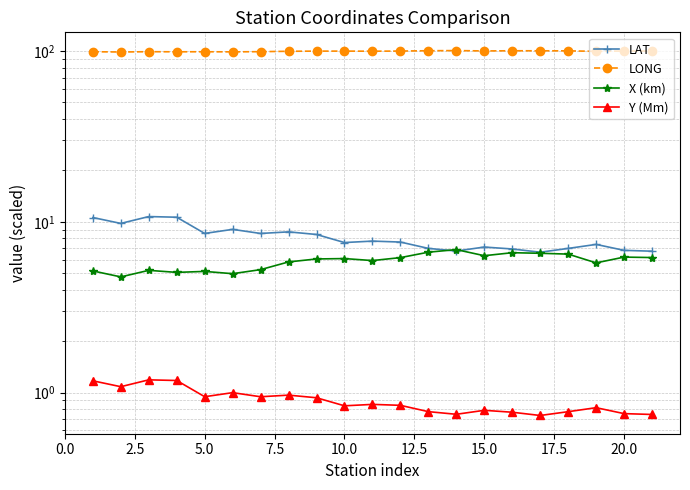

Reading right to left, list all the values displayed in this chart.

LAT: 6.7	6.8	7.4	7.0	6.6	6.9	7.1	6.7	7.0	7.6	7.7	7.6	8.4	8.7	8.5	9.0	8.5	10.6	10.7	9.8	10.6
LONG: 100.1	100.1	99.7	100.3	100.4	100.4	100.2	100.7	100.5	100.1	99.8	100.0	100.0	99.7	99.2	99.0	99.1	99.1	99.2	98.8	99.1
X (km): 6.2	6.2	5.7	6.5	6.5	6.6	6.3	6.9	6.6	6.2	5.9	6.1	6.1	5.8	5.2	5.0	5.1	5.1	5.2	4.8	5.2
Y (Mm): 0.7	0.8	0.8	0.8	0.7	0.8	0.8	0.7	0.8	0.8	0.9	0.8	0.9	1.0	0.9	1.0	0.9	1.2	1.2	1.1	1.2